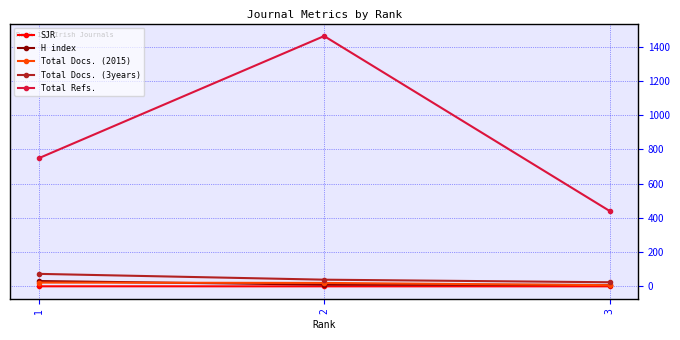

What is the spread (max minus min) of values at 2?

1461.8